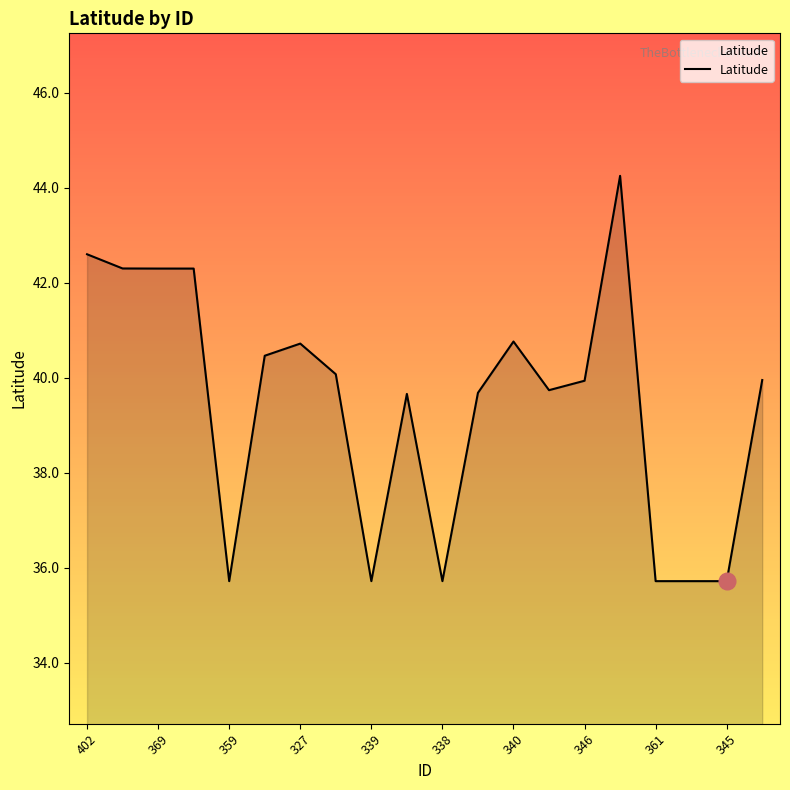

What is the smallest value displayed?

35.7